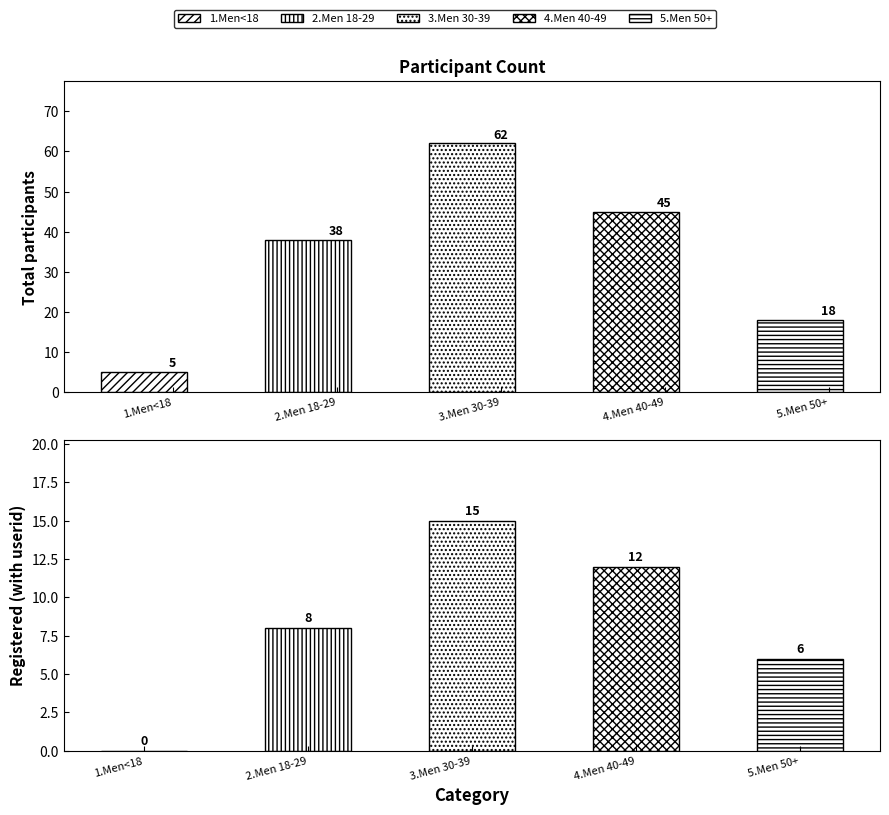

How many categories are shown in the chart?

5